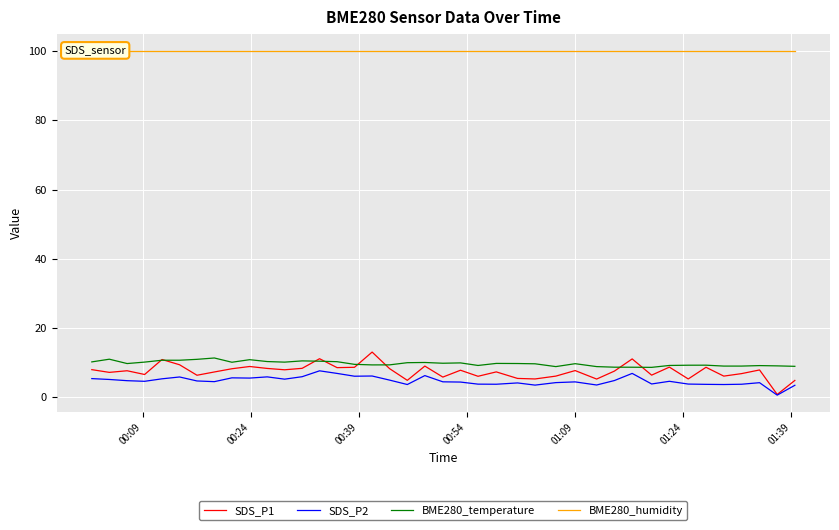

What is the maximum value for SDS_P1?

13.1